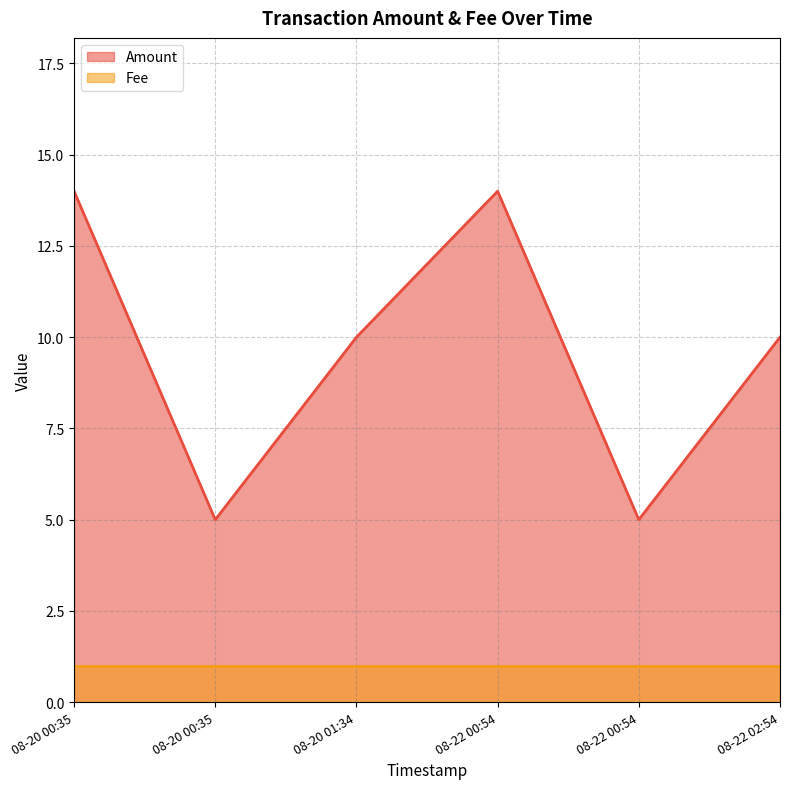

What is the average value?

10